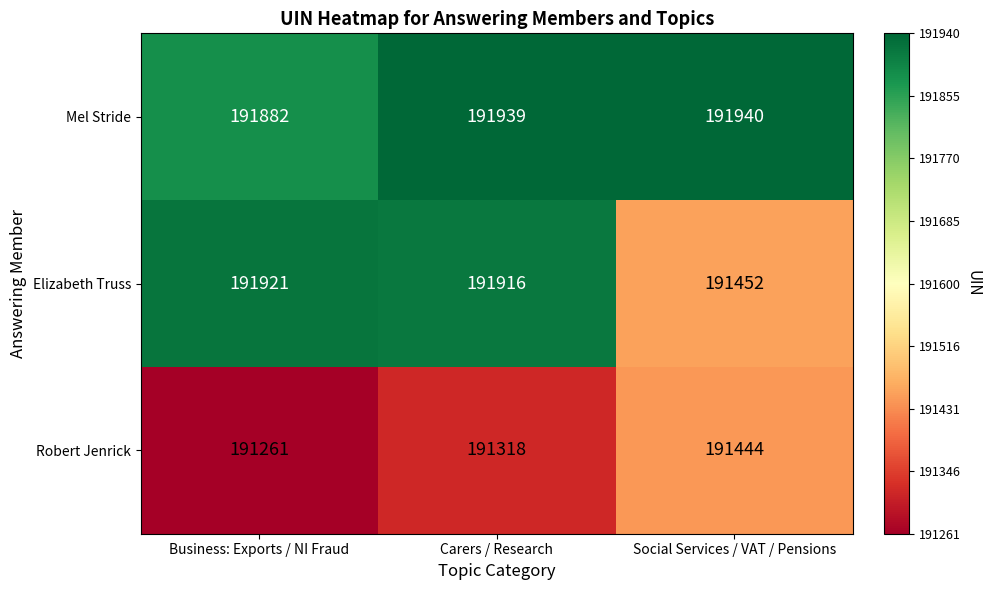

Which series has the largest total across all categories?

Mel Stride